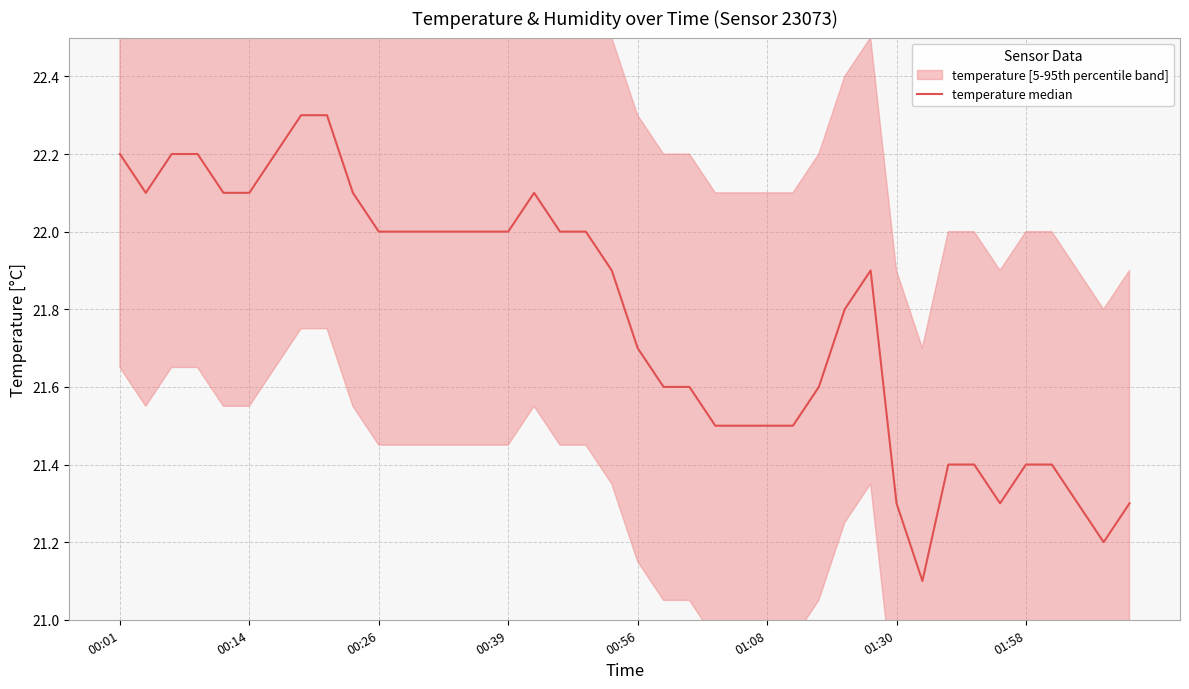

How many interior local peaks (higher than both neighbors) does the data have?

2